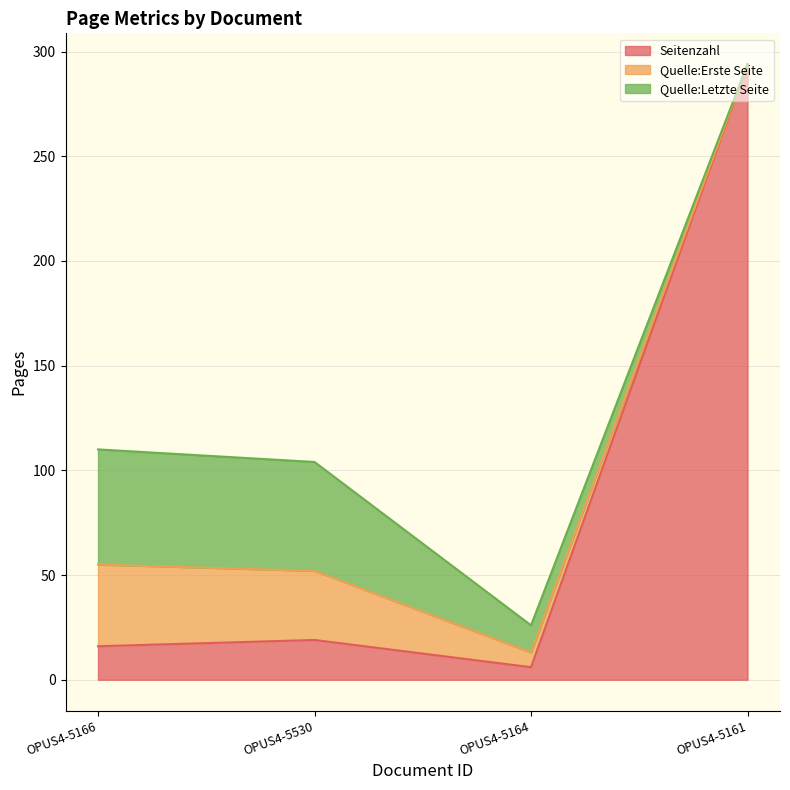

List the series in order of their overall mean, highest first.

Seitenzahl, Quelle:Letzte Seite, Quelle:Erste Seite